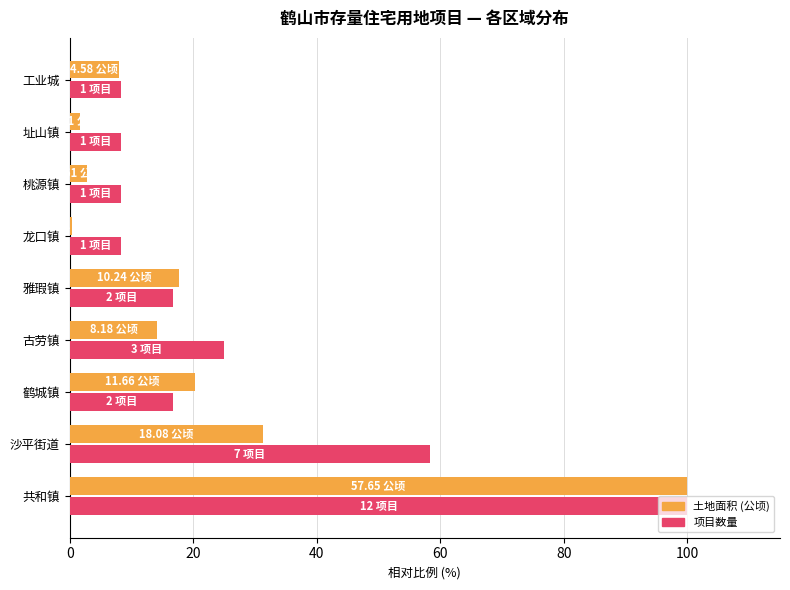

Which label corresponds to the smallest value in the chart?

龙口镇